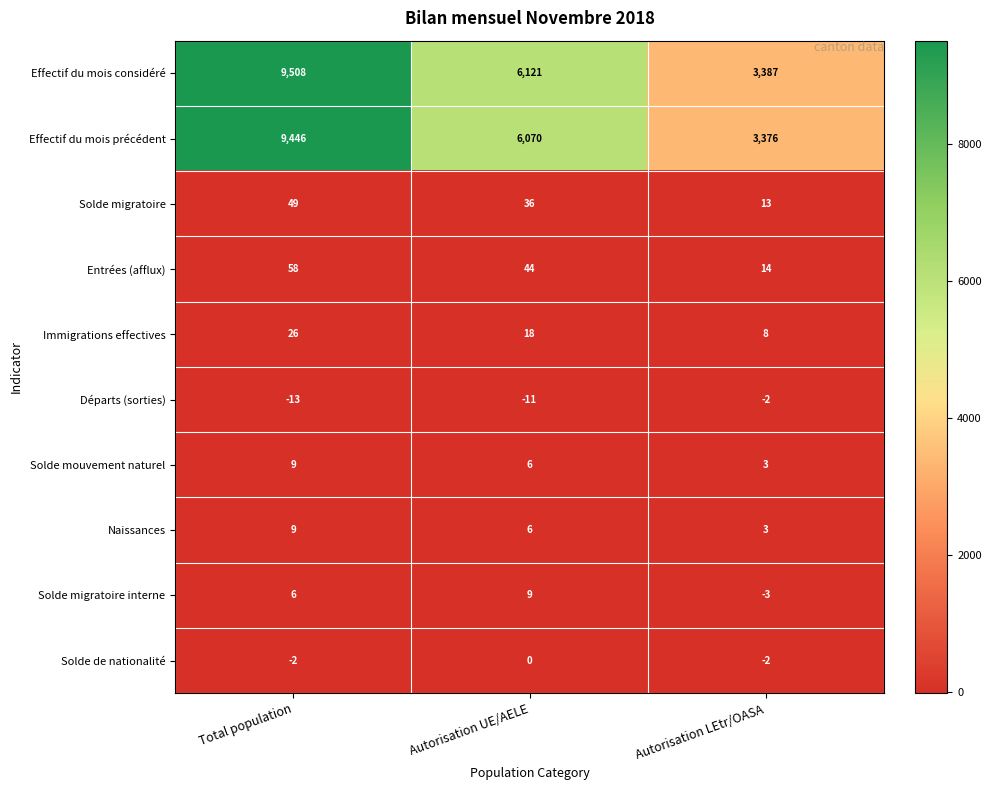

Which series changed the most between Total population and Autorisation UE/AELE?

Effectif du mois considéré